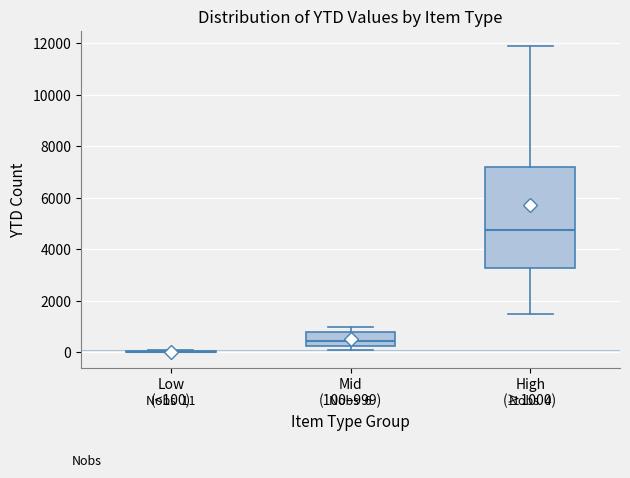

Comparing the boxes themselves (not the whiskers), which one is the tallest?

High (≥1000)